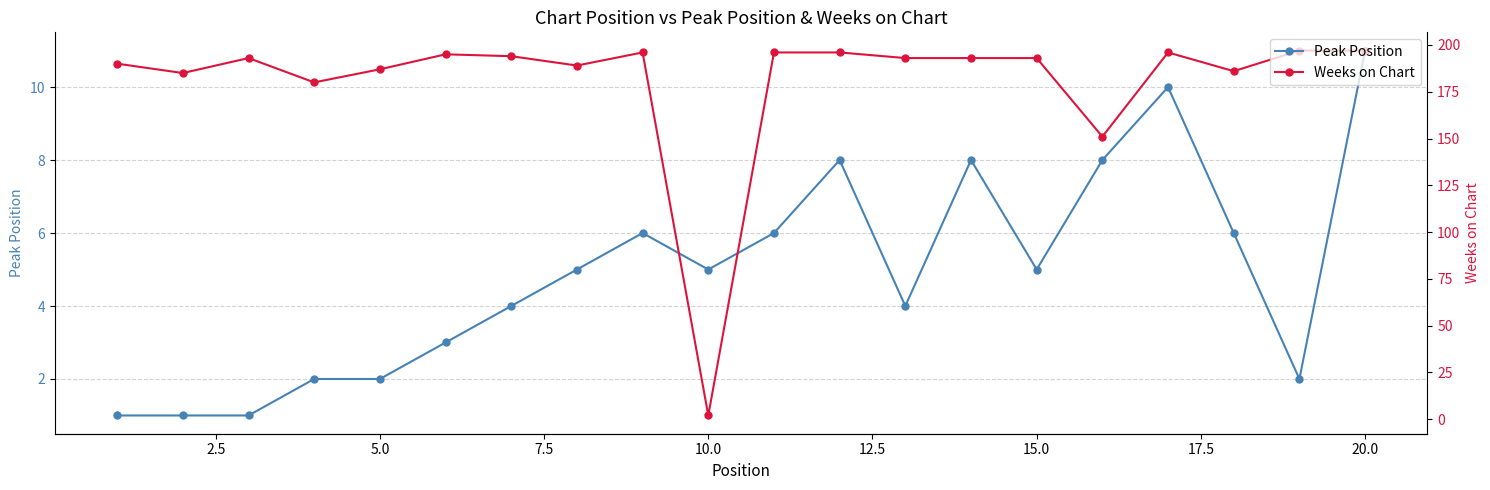

How many distinct data groups are displayed?

2